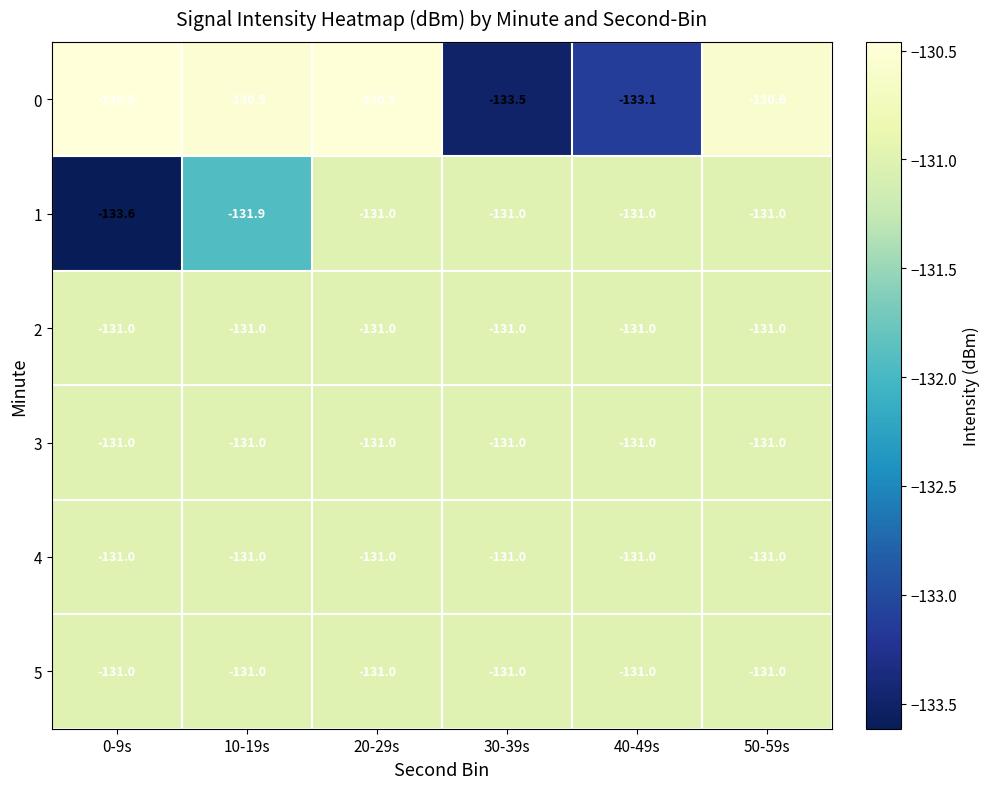

How many distinct data groups are displayed?

6